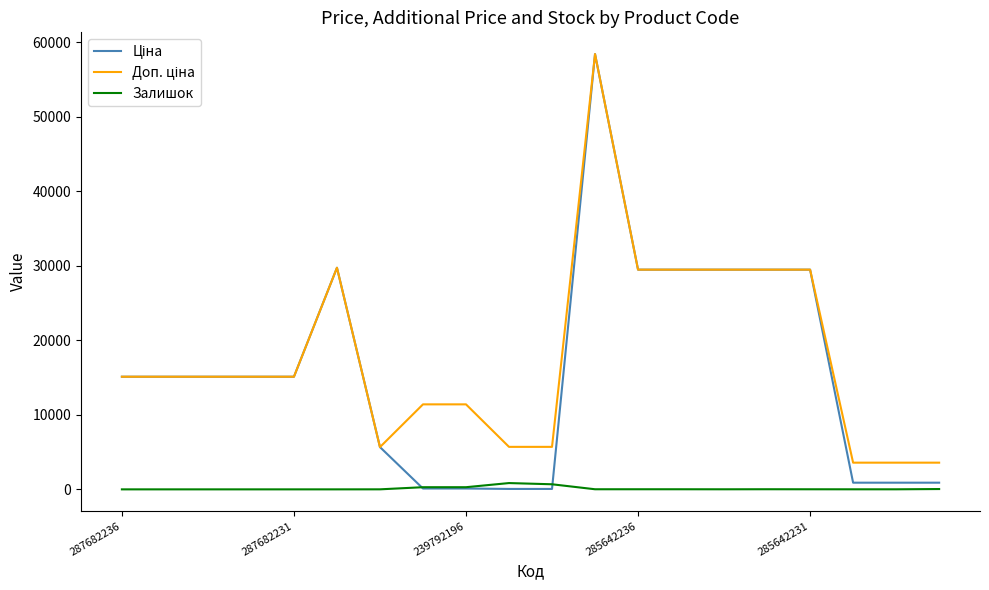

Does the chart display data point markers on the line(s)?

No